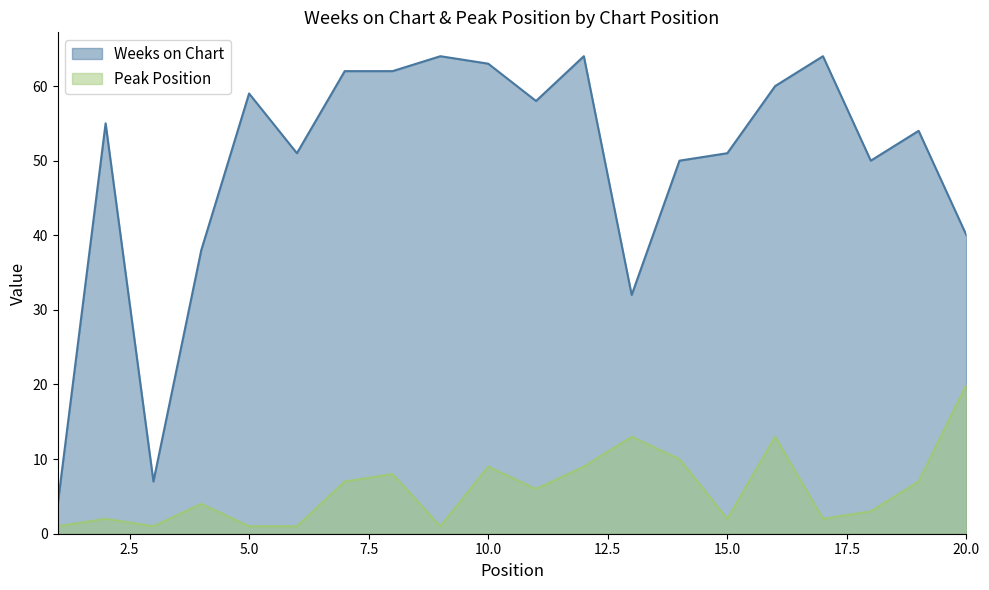

Reading left to right, list all the values displayed in this chart.

Weeks on Chart: 4	55	7	38	59	51	62	62	64	63	58	64	32	50	51	60	64	50	54	40
Peak Position: 1	2	1	4	1	1	7	8	1	9	6	9	13	10	2	13	2	3	7	20